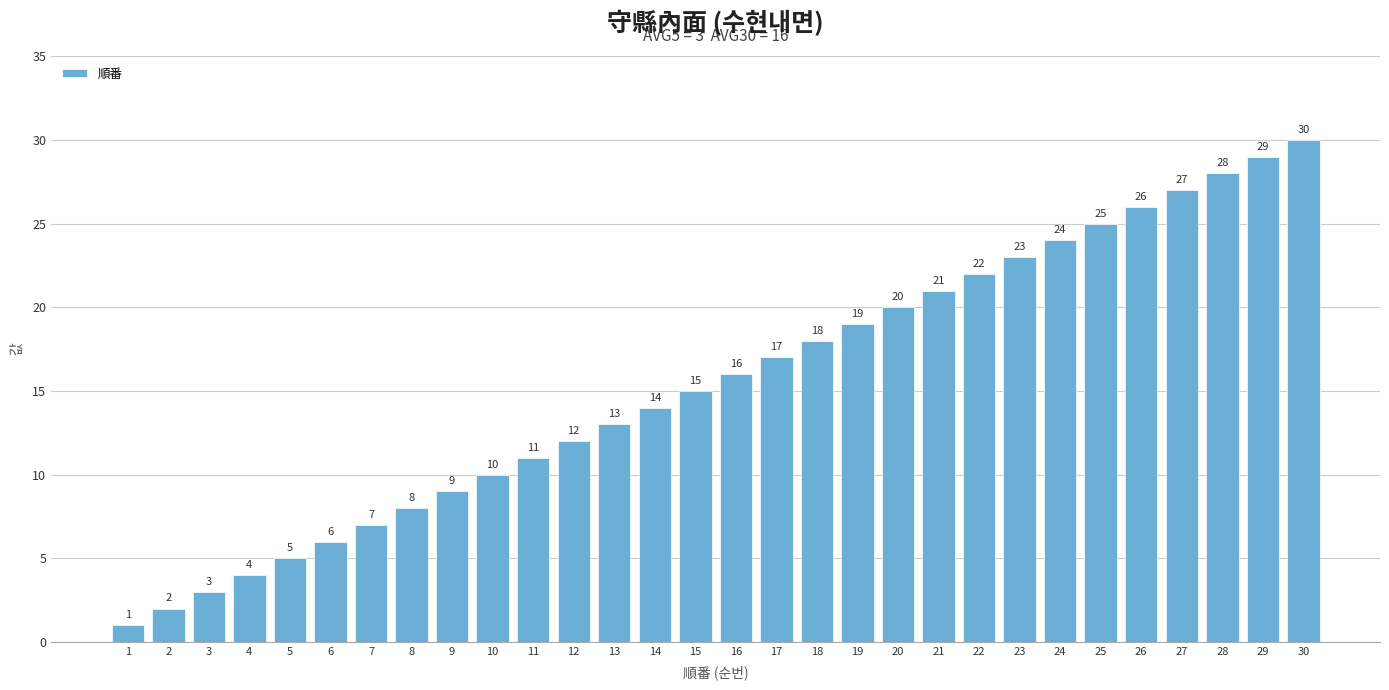

What is the difference between the values at 12 and 6?

6